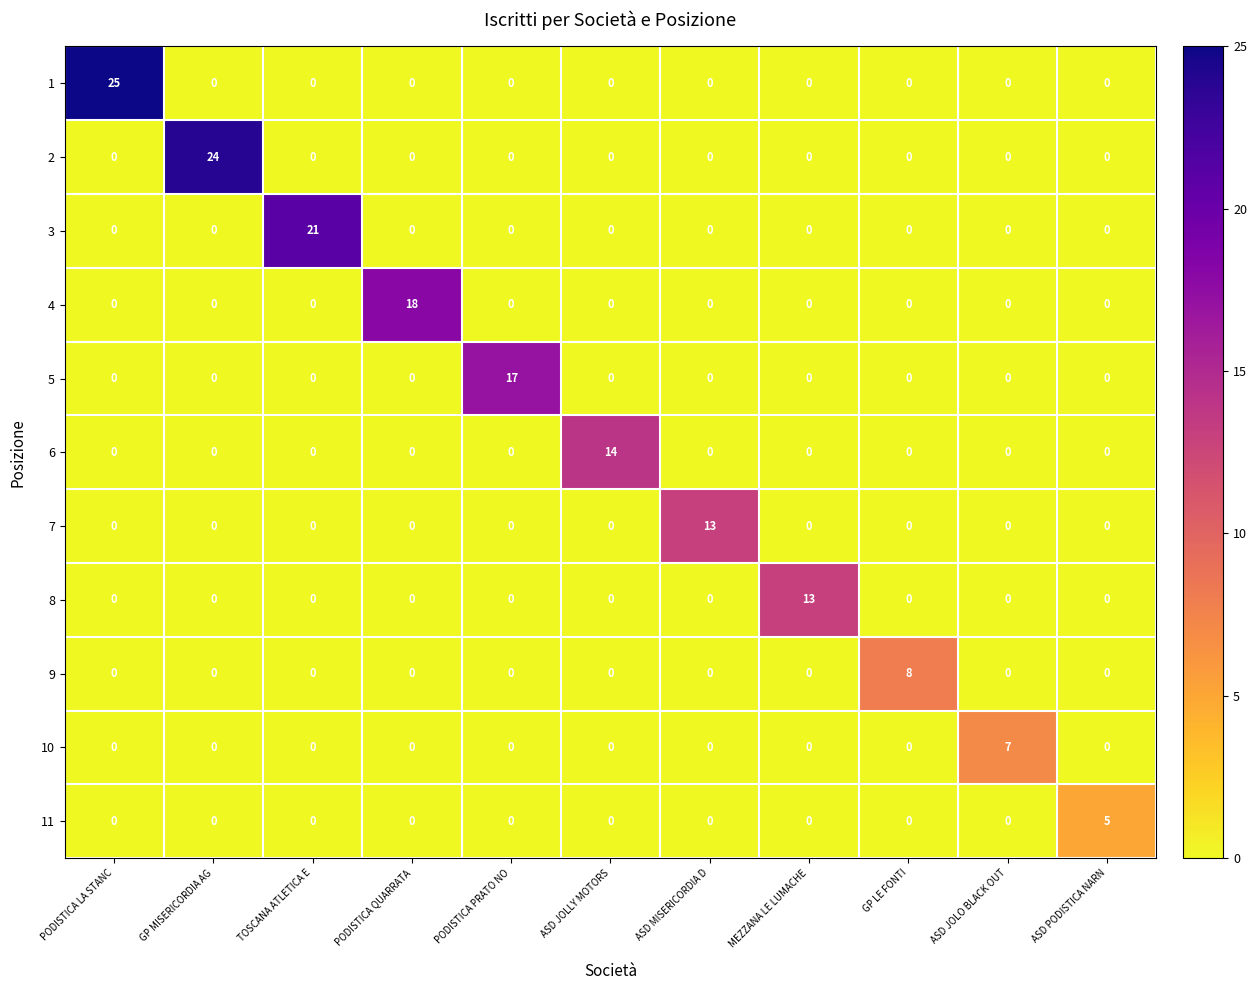

Is it true that 4 equals 7 at PODISTICA QUARRATA?

False